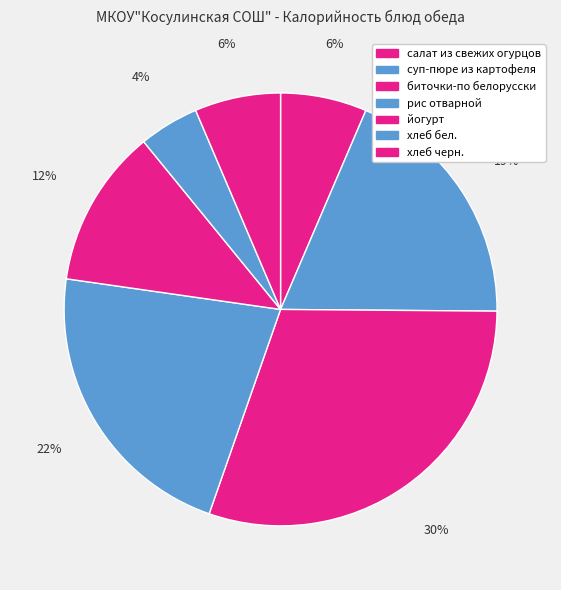

Count the number of slices in the pie.

7